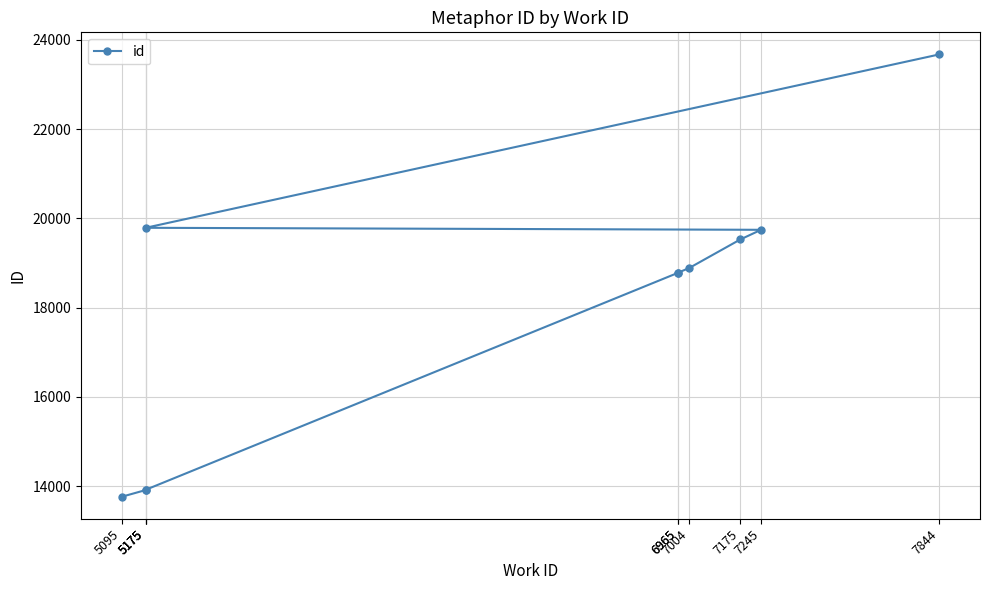

Rank the categories by value from lowest to highest.

5095, 5175, 5175, 6965, 6965, 7004, 7175, 7245, 5175, 7844